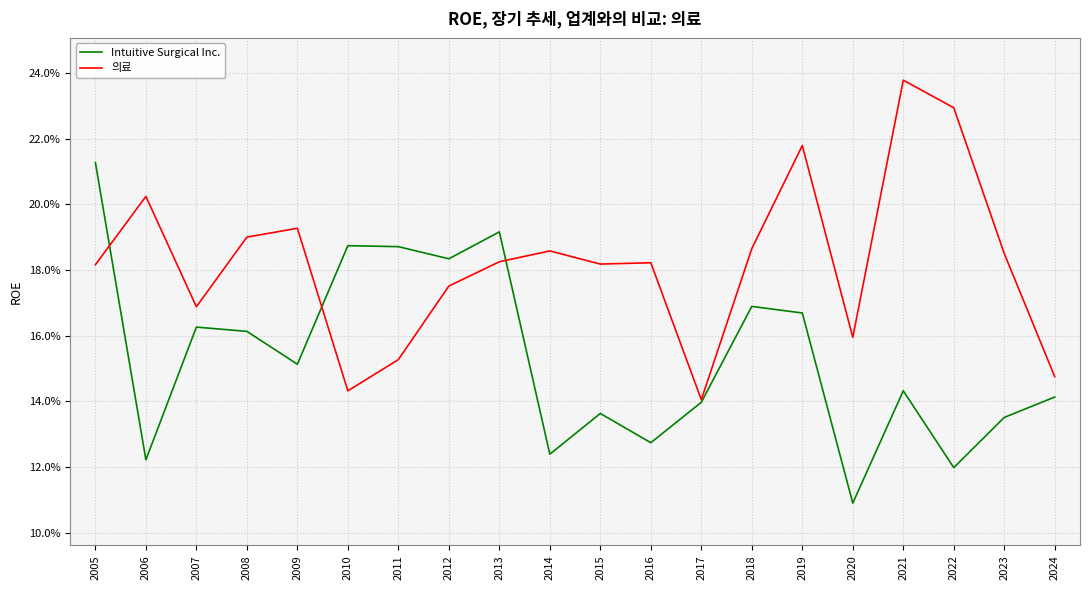

Between which two adjacent categories do Intuitive Surgical Inc. and 의료 first intersect?

2005 and 2006